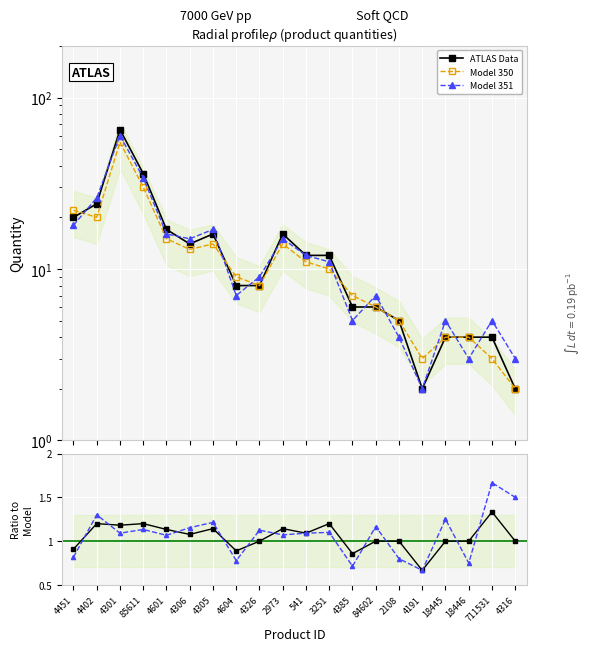

What is the smallest value displayed?

0.7